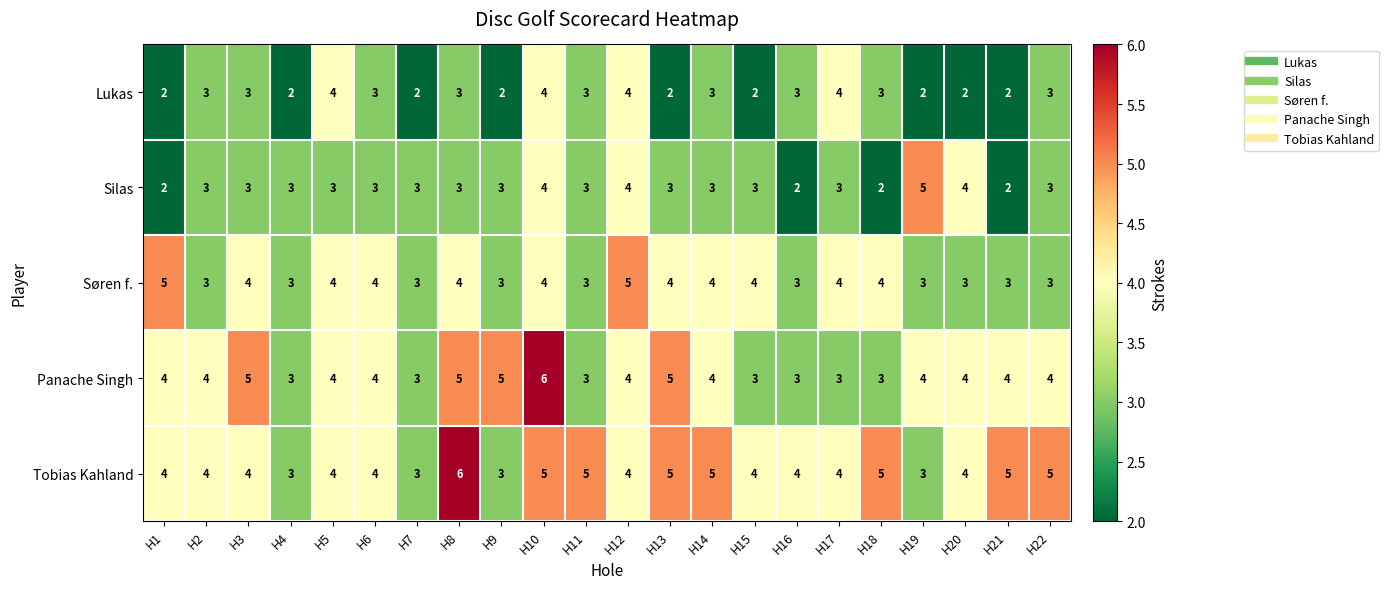

How many Silas values are between 3 and 4?

17